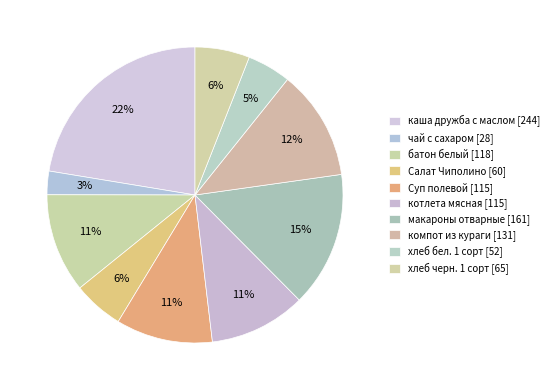

Is the sum of чай с сахаром and батон белый greater than half?

No